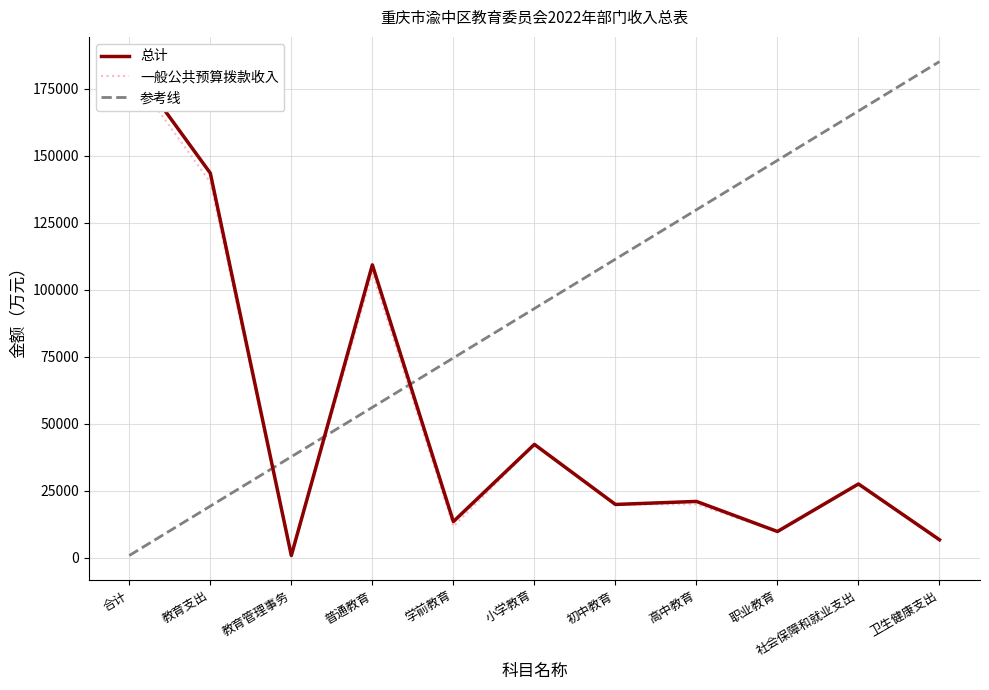

At which category does 一般公共预算拨款收入 reach its first local peak?

普通教育